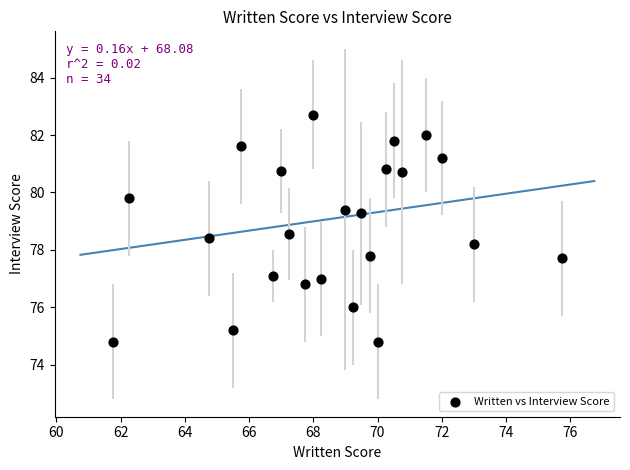

What is the range of X values (max minus min)?

14.0